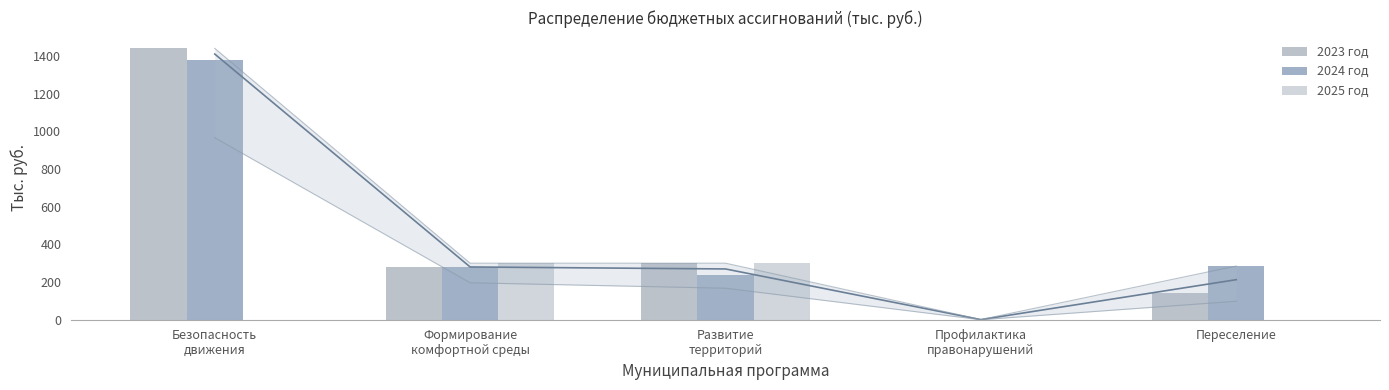

Between Профилактика
правонарушений and Формирование
комфортной среды, which is larger?

Формирование
комфортной среды